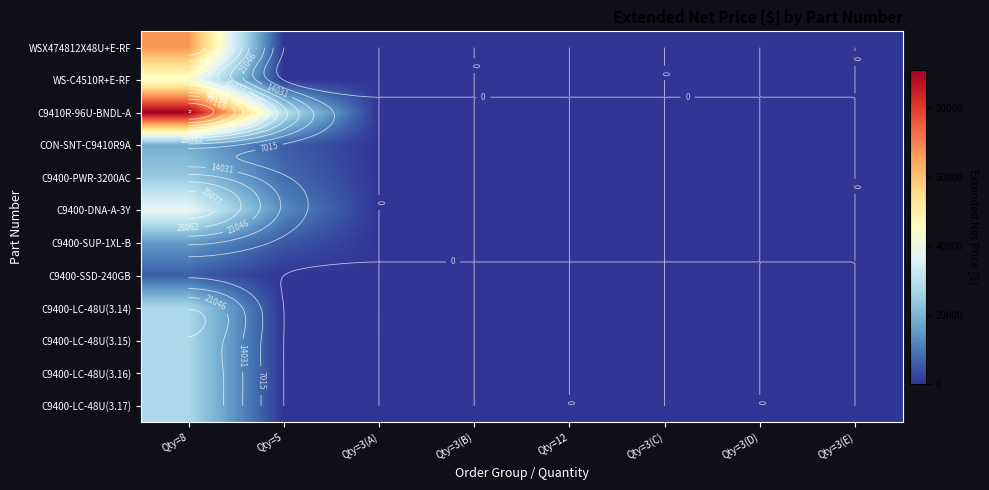

The C9400-DNA-A-3Y series shows 18960.3 at Qty=3(A). True or false?

False